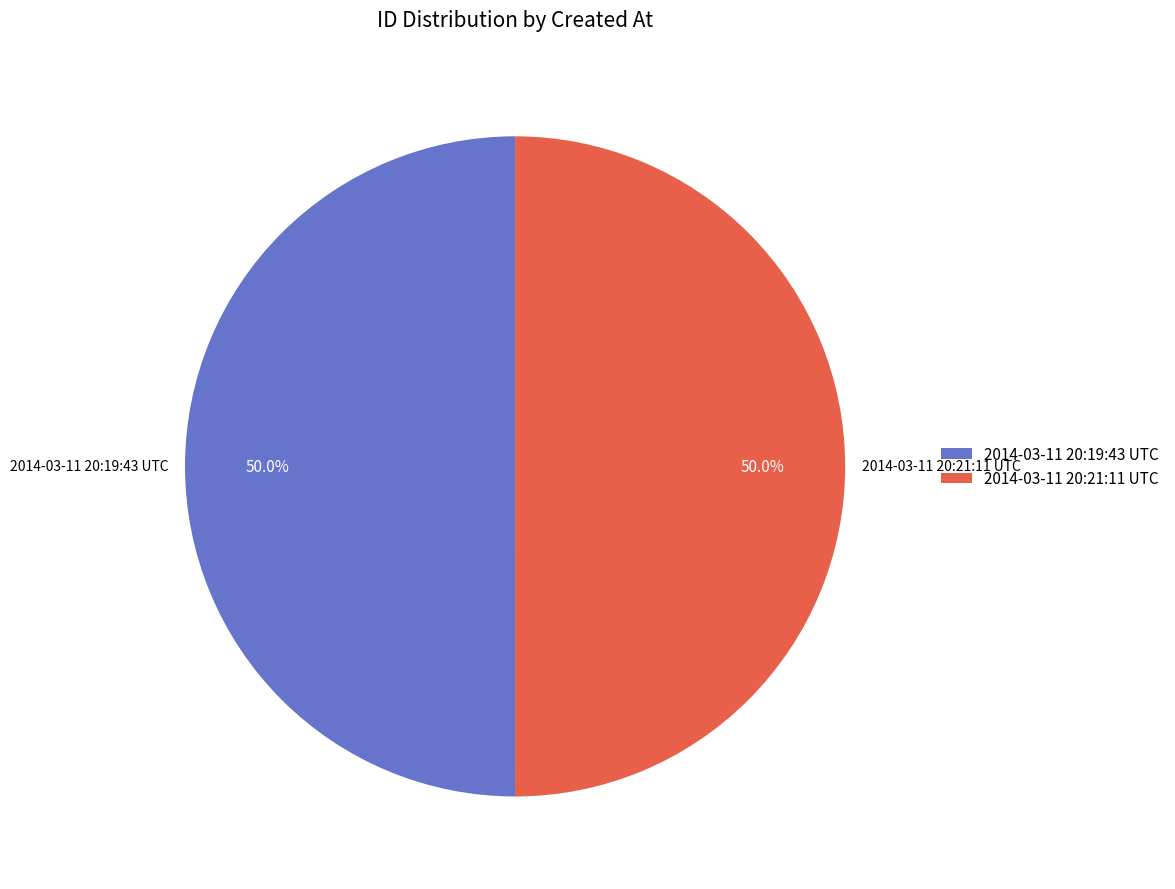

Is the sum of 2014-03-11 20:19:43 UTC and 2014-03-11 20:21:11 UTC greater than half?

Yes